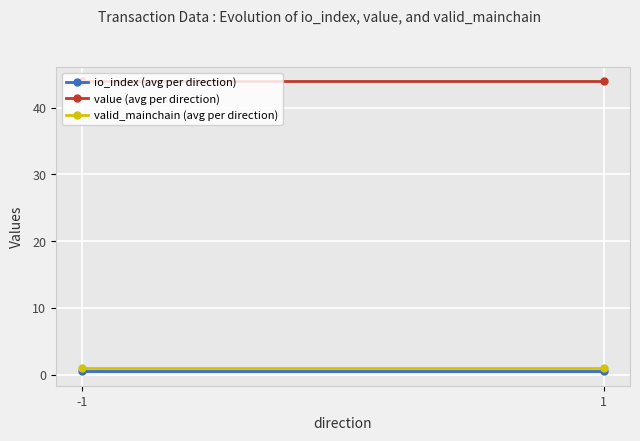

How many distinct data groups are displayed?

3